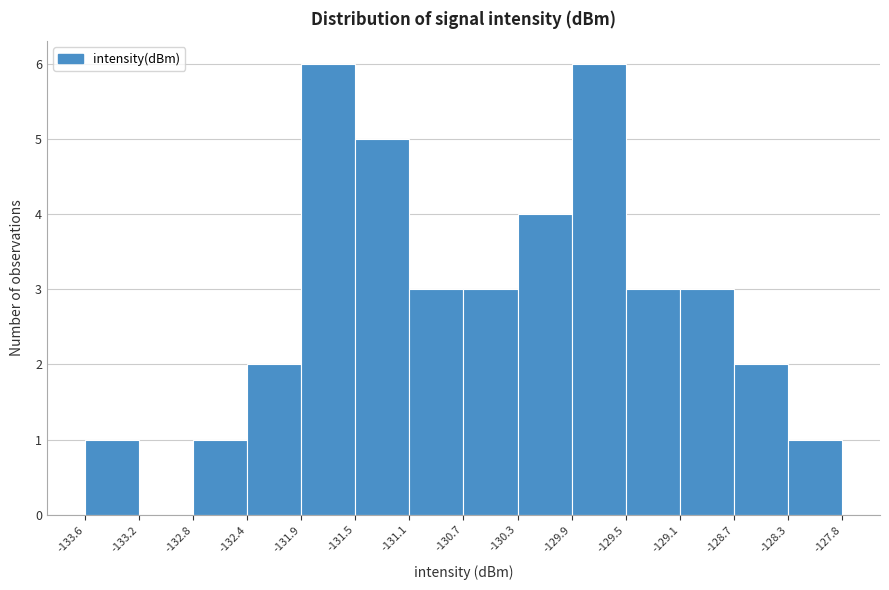

What is the height of the bar covering -129.5 to -129.1 on the x-axis? The values are not printed on the chart, so give them approximately, as read against the axis.

3